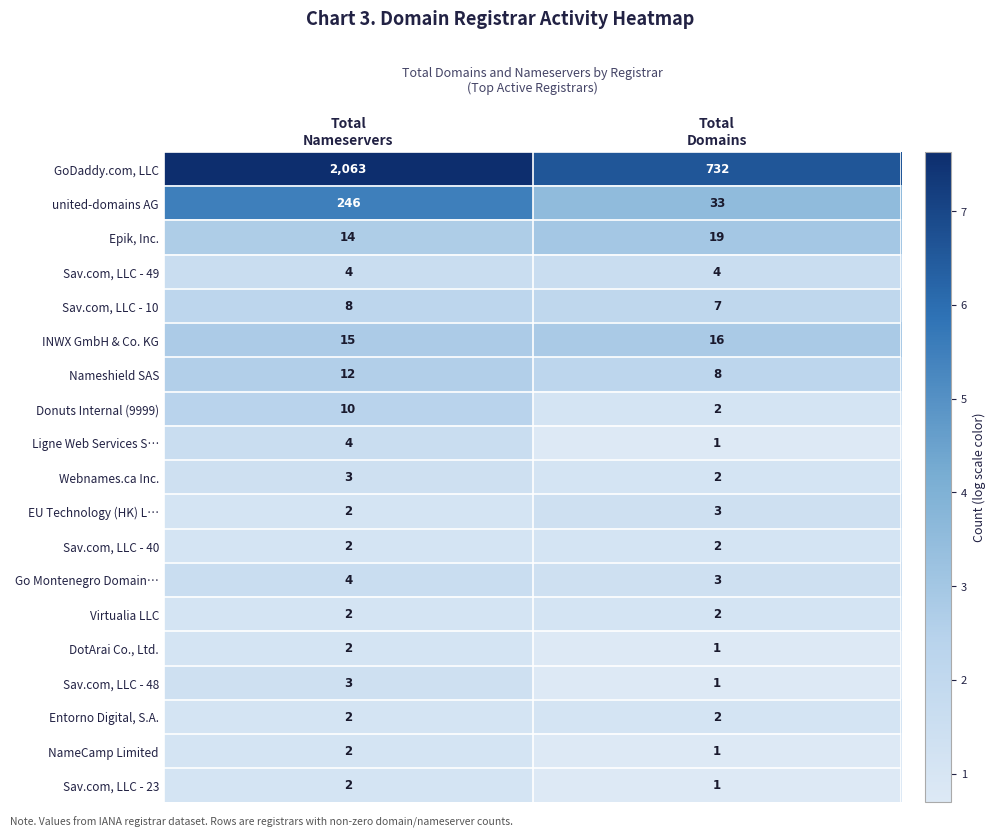

What is the average value of the Donuts Internal (9999) series?

6